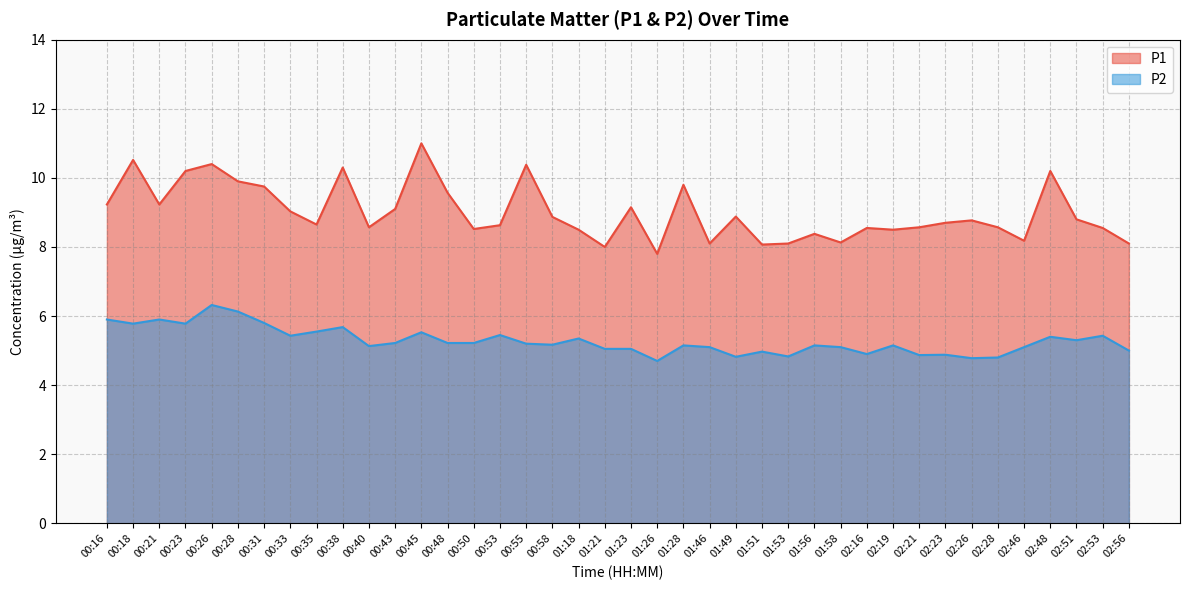

True or false: P1 and P2 intersect in this chart.

False